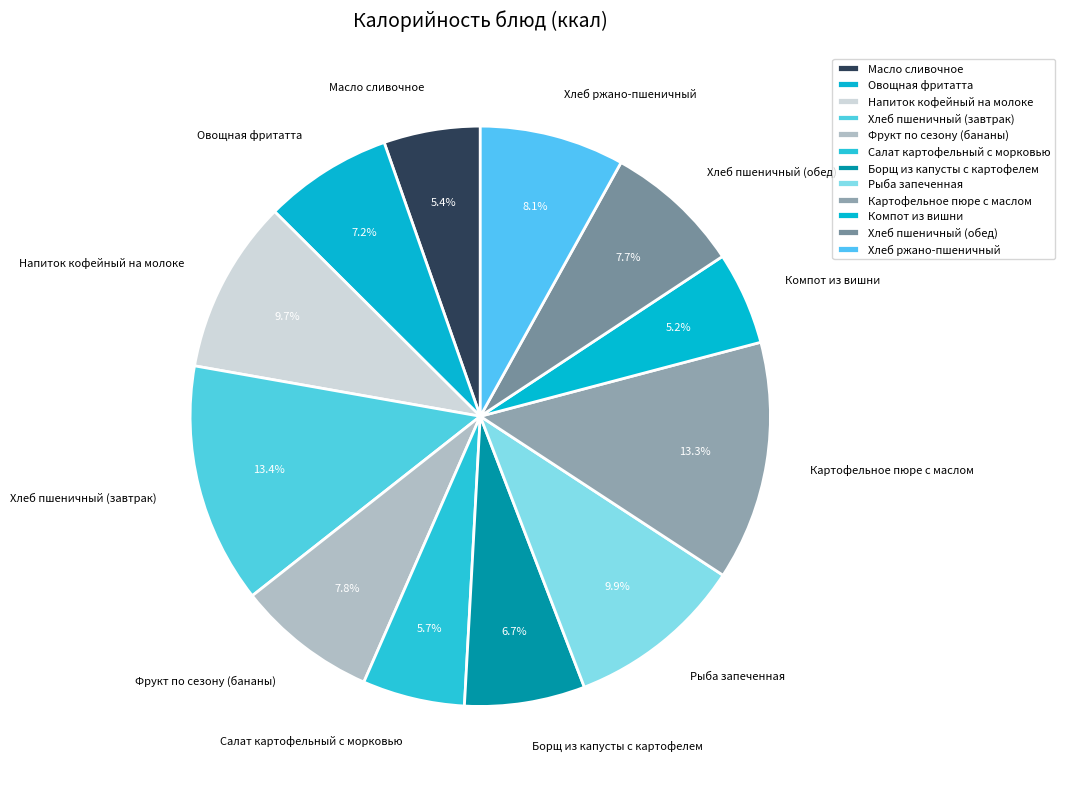

Does any single category account for the majority?

No